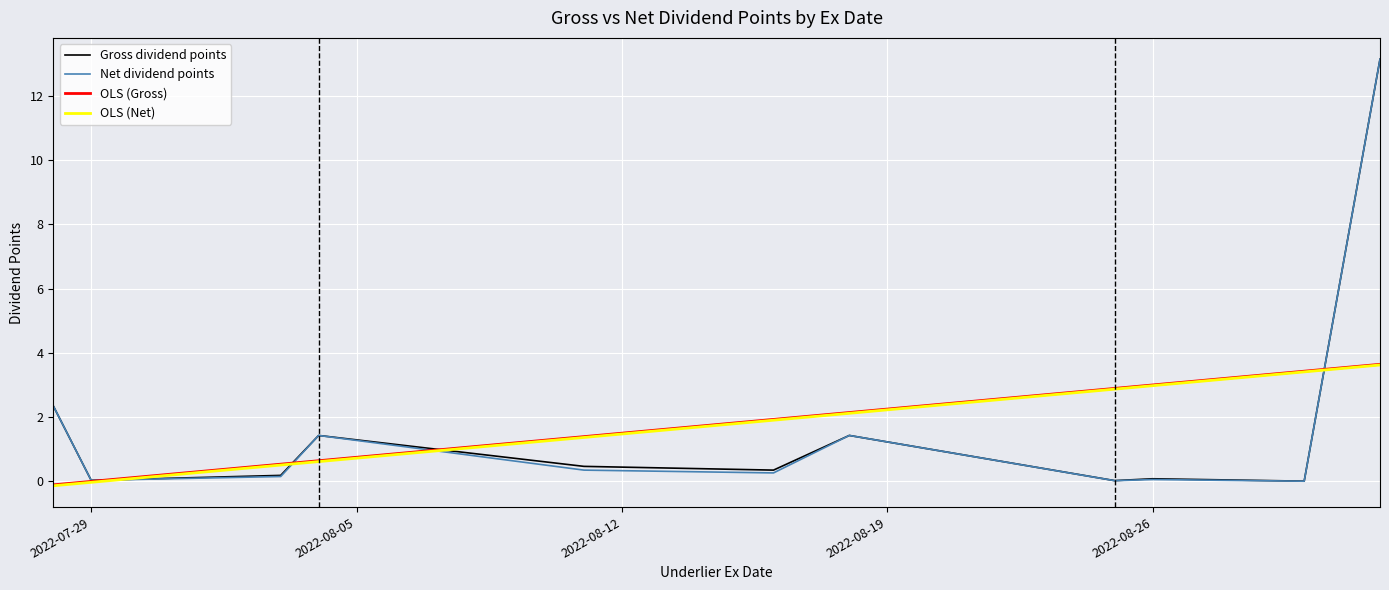

Which series has the largest range (max minus min)?

Net dividend points